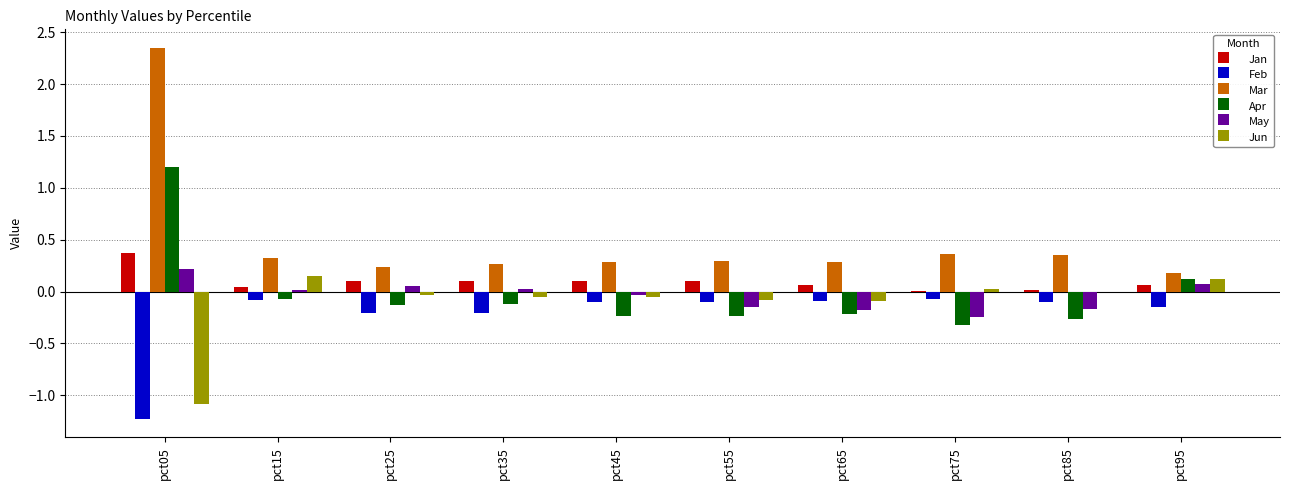

True or false: Jan has a value of 0.1 at pct45.

True